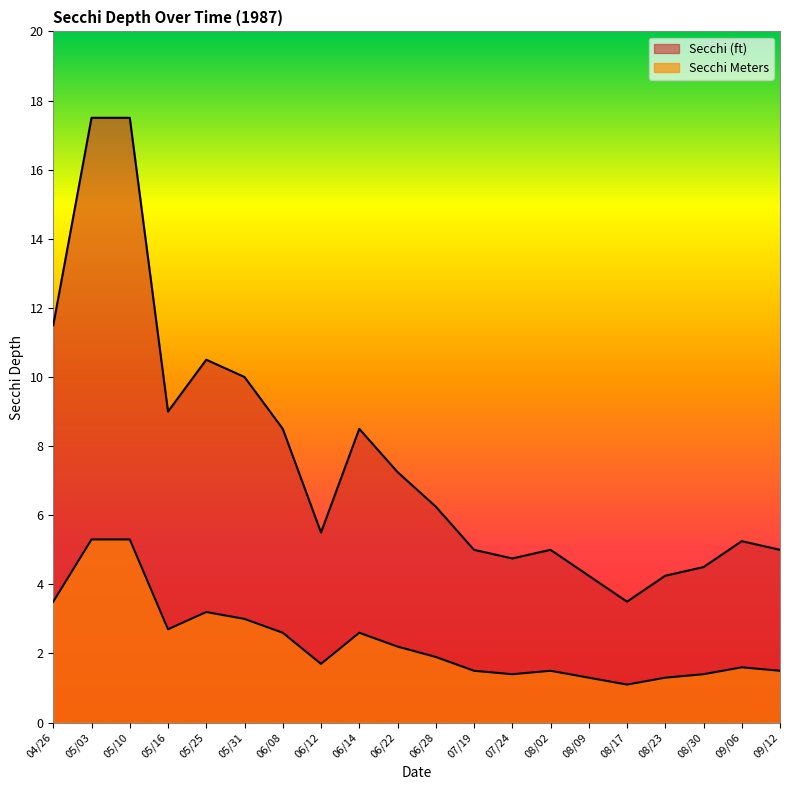

What is the difference between the maximum and minimum values in the Secchi (ft) series?

14.0